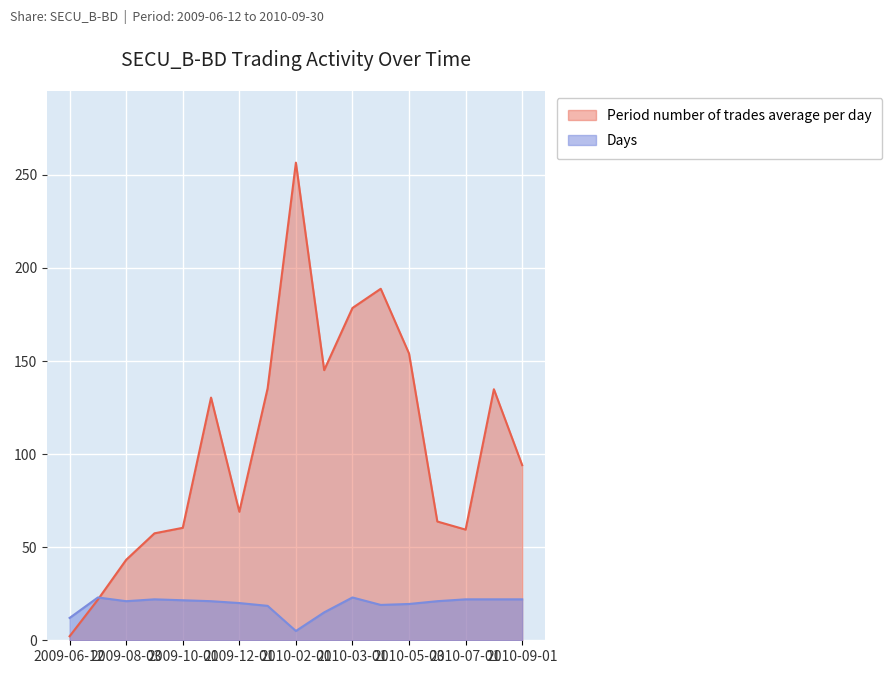

How many values in the Days series exceed 21?

7